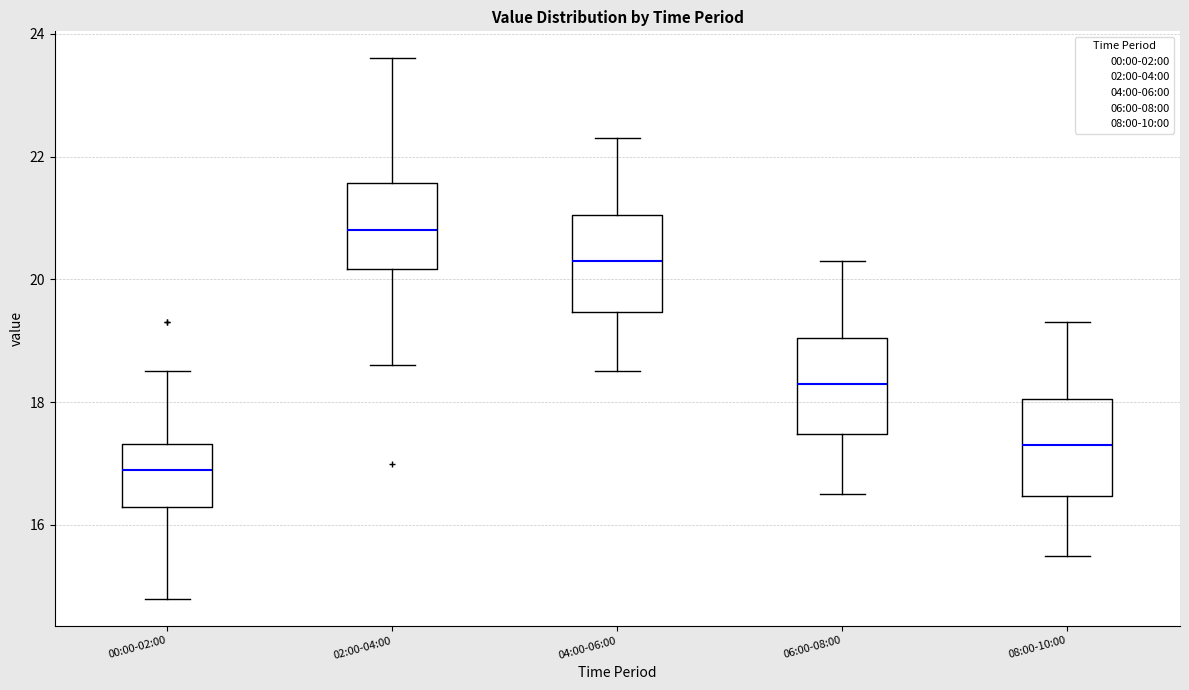

Reading left to right, transcribe this box plot: for each box, give where its median line is, the range the box spans, and where its two whiskers end, as read against the y-axis. The values are not printed on the chart, so give them approximately, as read against the axis.

00:00-02:00: median 17.0, box 16.4 to 17.4, whiskers 14.8 to 18.6
02:00-04:00: median 20.8, box 20.2 to 21.6, whiskers 18.6 to 23.6
04:00-06:00: median 20.4, box 19.4 to 21.0, whiskers 18.6 to 22.4
06:00-08:00: median 18.4, box 17.4 to 19.0, whiskers 16.6 to 20.4
08:00-10:00: median 17.4, box 16.4 to 18.0, whiskers 15.6 to 19.4